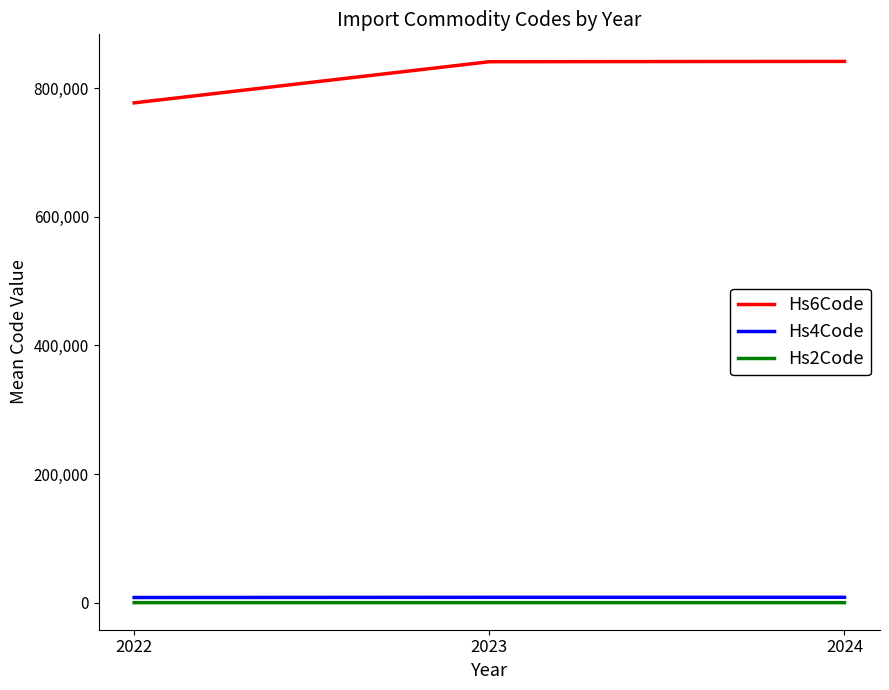

At which label does Hs4Code first exceed 8411?

2023